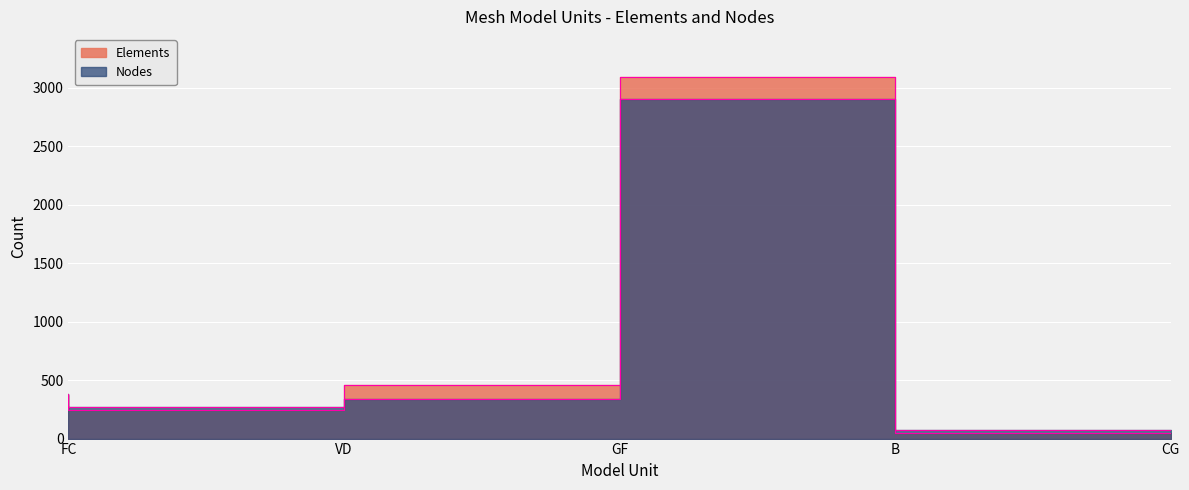

Rank the series by their maximum value, from highest to lowest.

Elements, Nodes